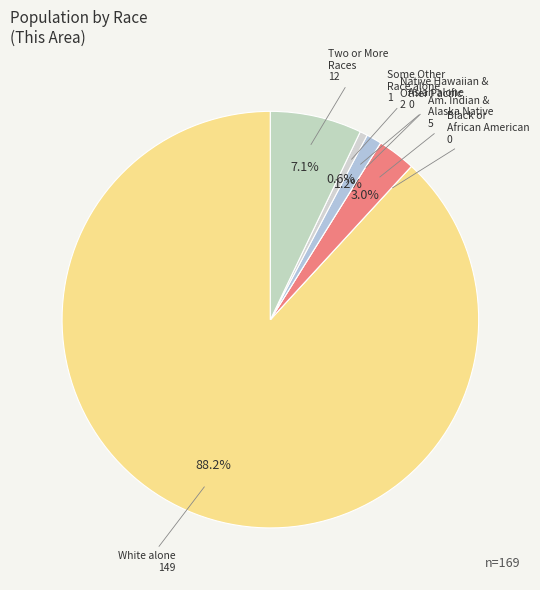

Which slice is the smallest?

Black or African American alone